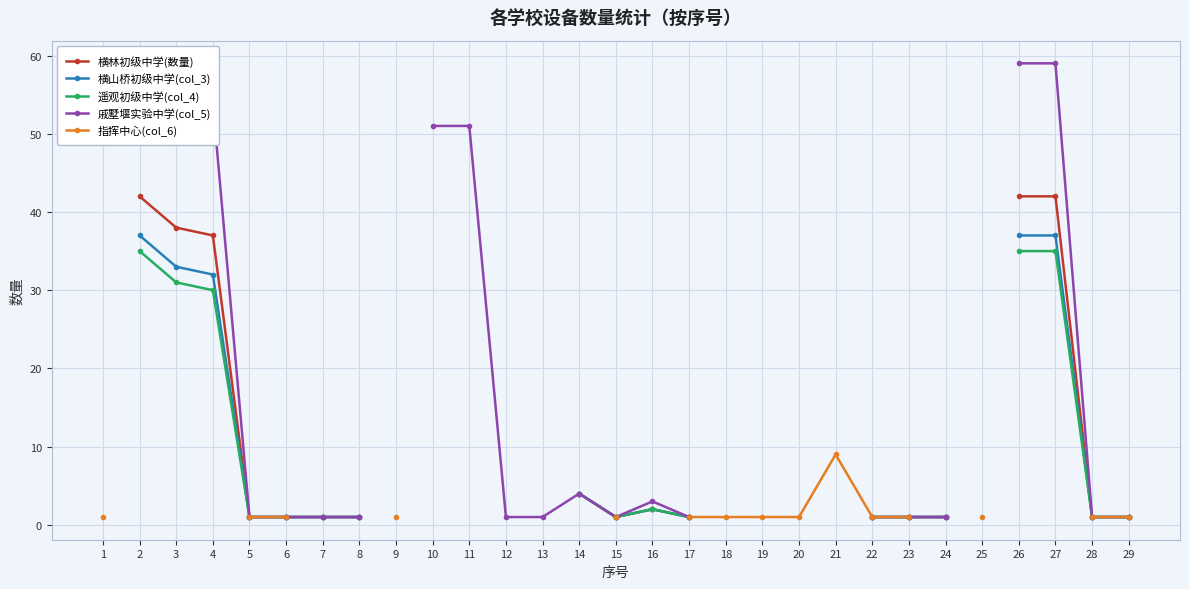

What is the sum of the 横林初级中学(数量) values at 5 and 16?

3.0